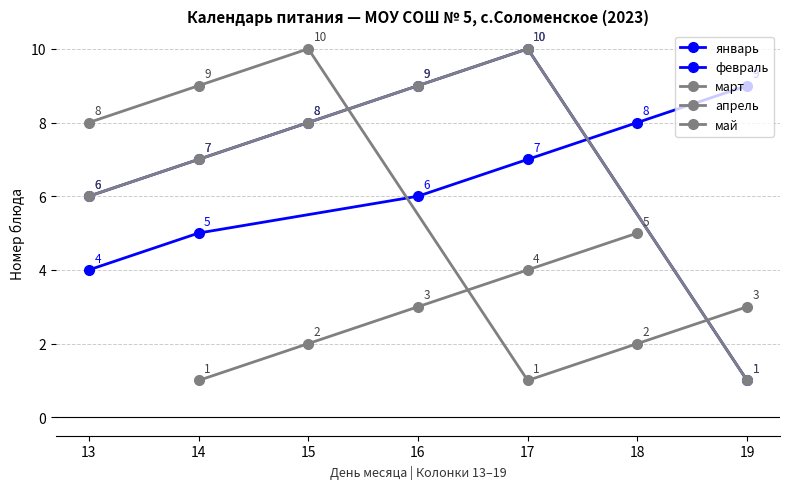

The value of январь at 9 is 12. True or false?

False